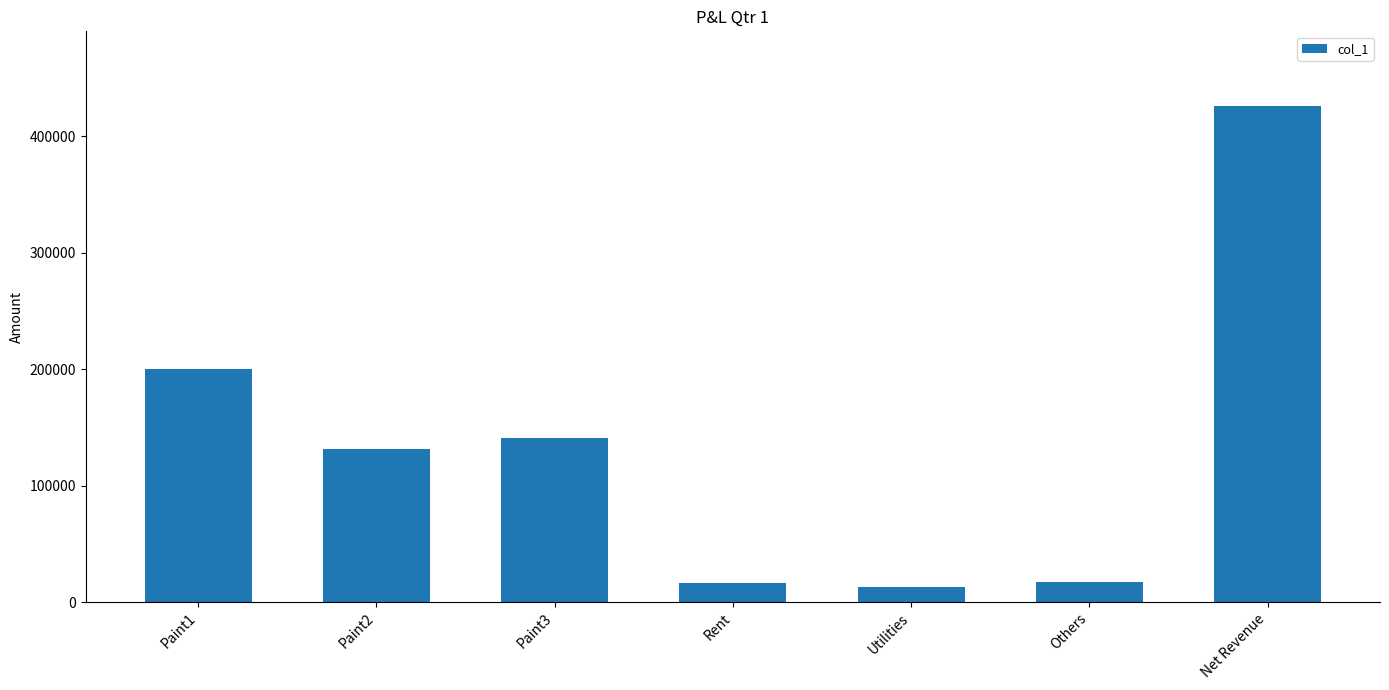

Which has a higher value, Utilities or Net Revenue?

Net Revenue